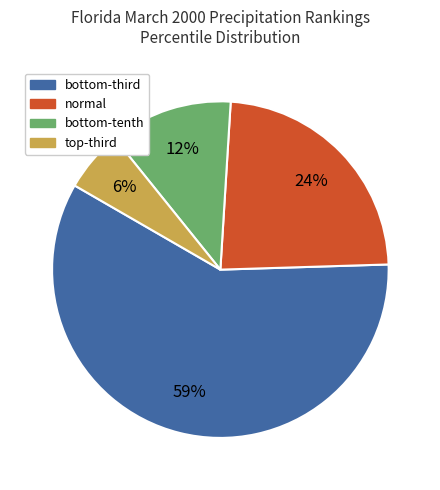

Which slice represents more than half of the pie?

bottom-third